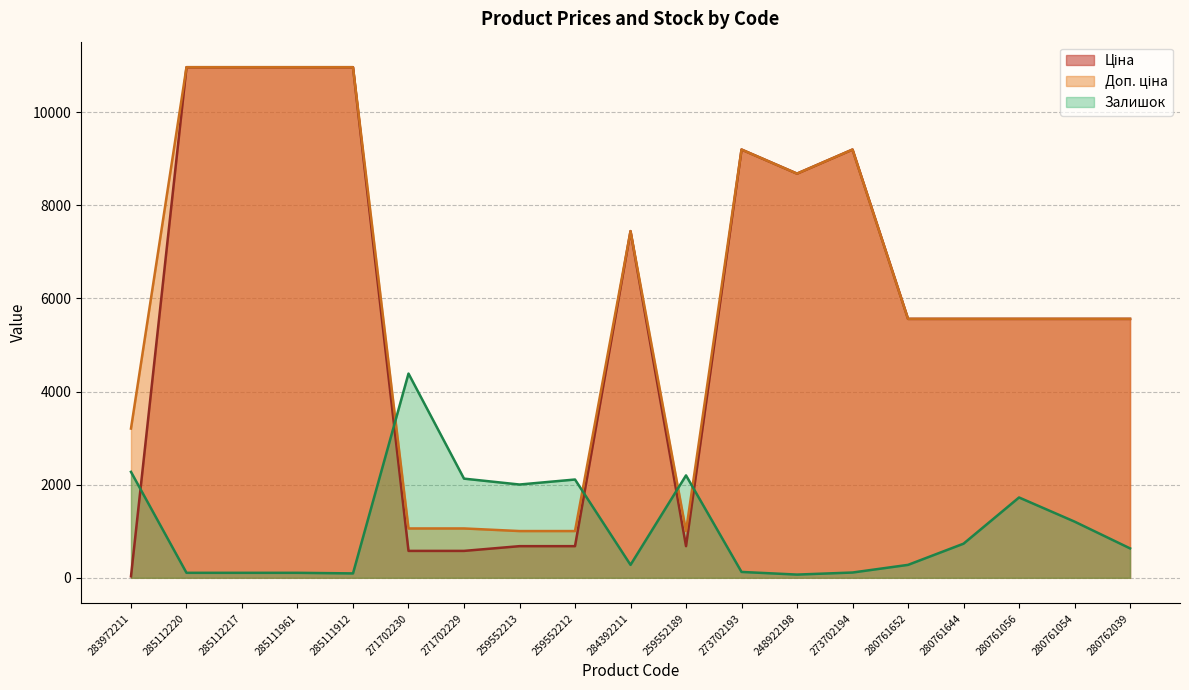

In Ціна, how many points are higher than both neighbors (excluding endpoints)?

3